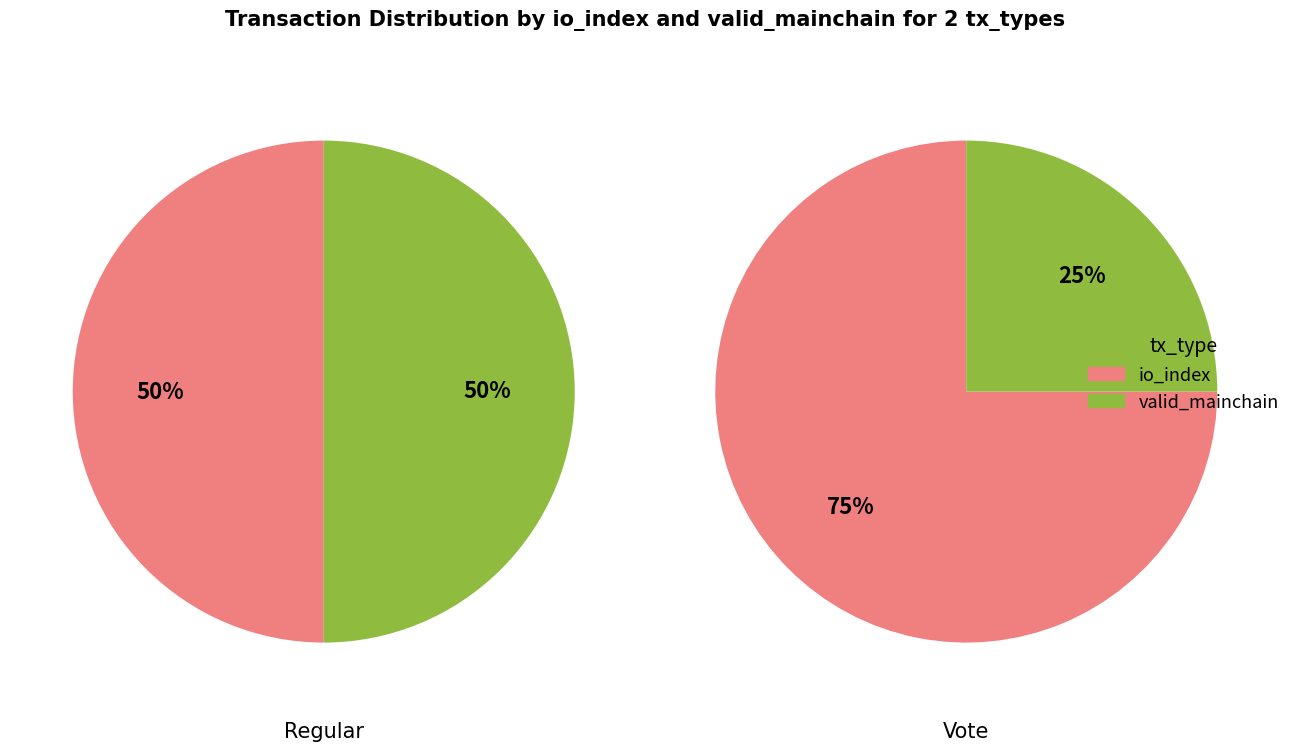

Which series has the largest range (max minus min)?

Vote